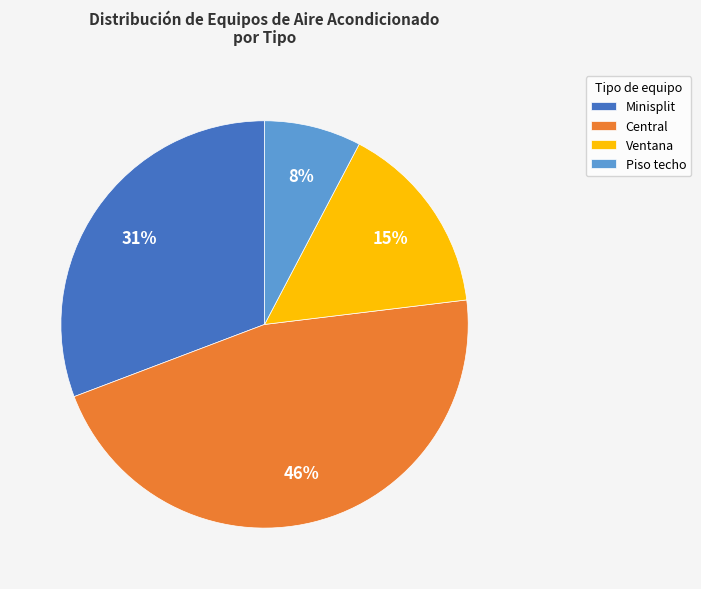

True or false: Central accounts for 46% of the total.

True